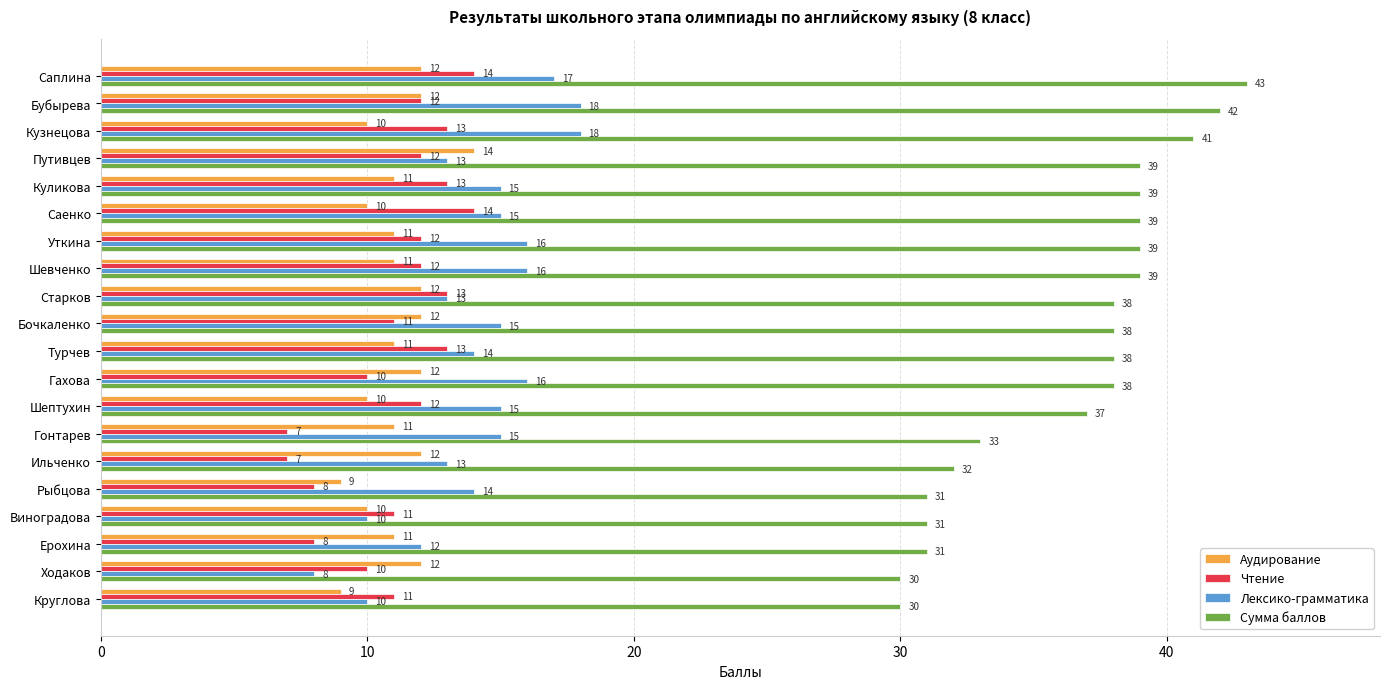

What is the difference between the maximum and minimum values in the Чтение series?

7